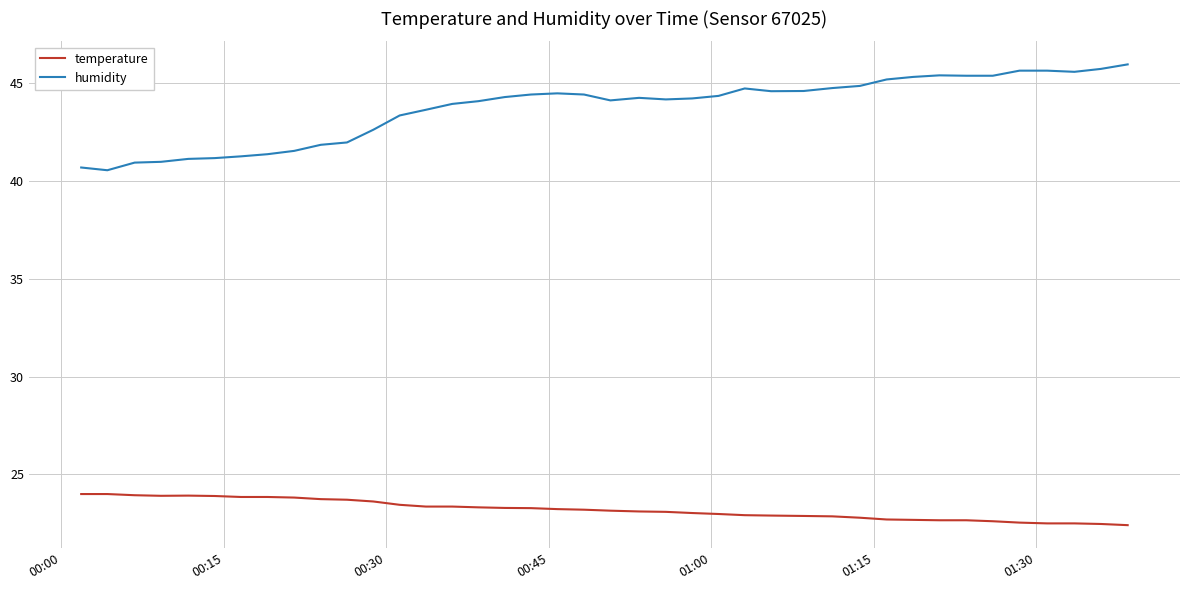

Which series has the widest spread of values?

humidity